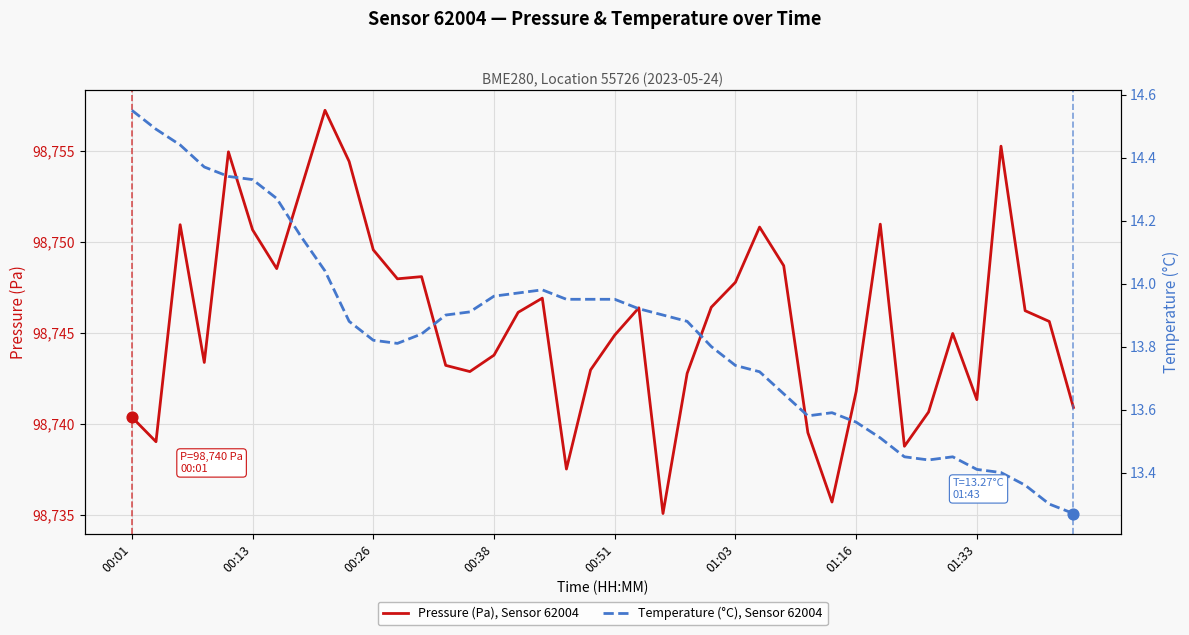

True or false: Pressure (Pa), Sensor 62004 has a value of 49517.8 at 00:26.

False